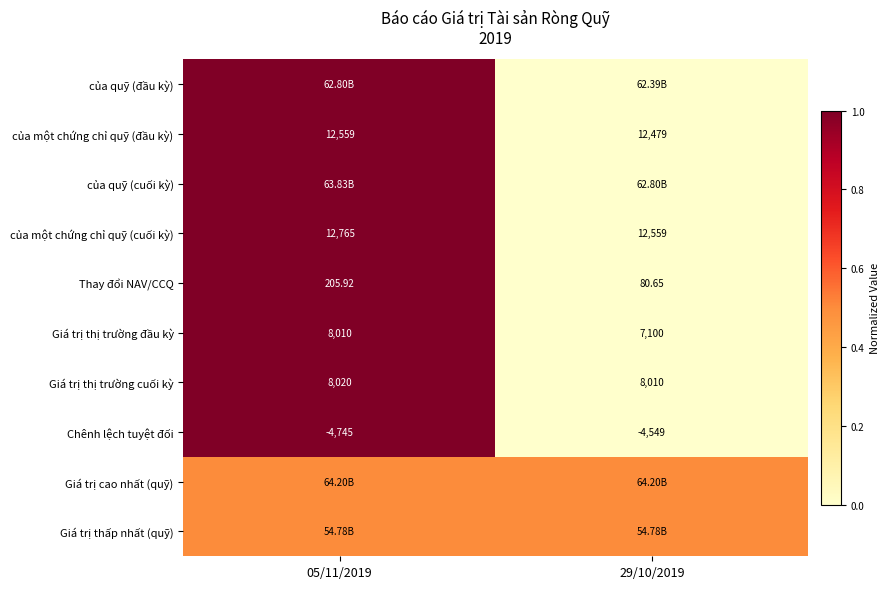

The value of của quỹ (cuối kỳ) at 29/10/2019 is 0.0. True or false?

True